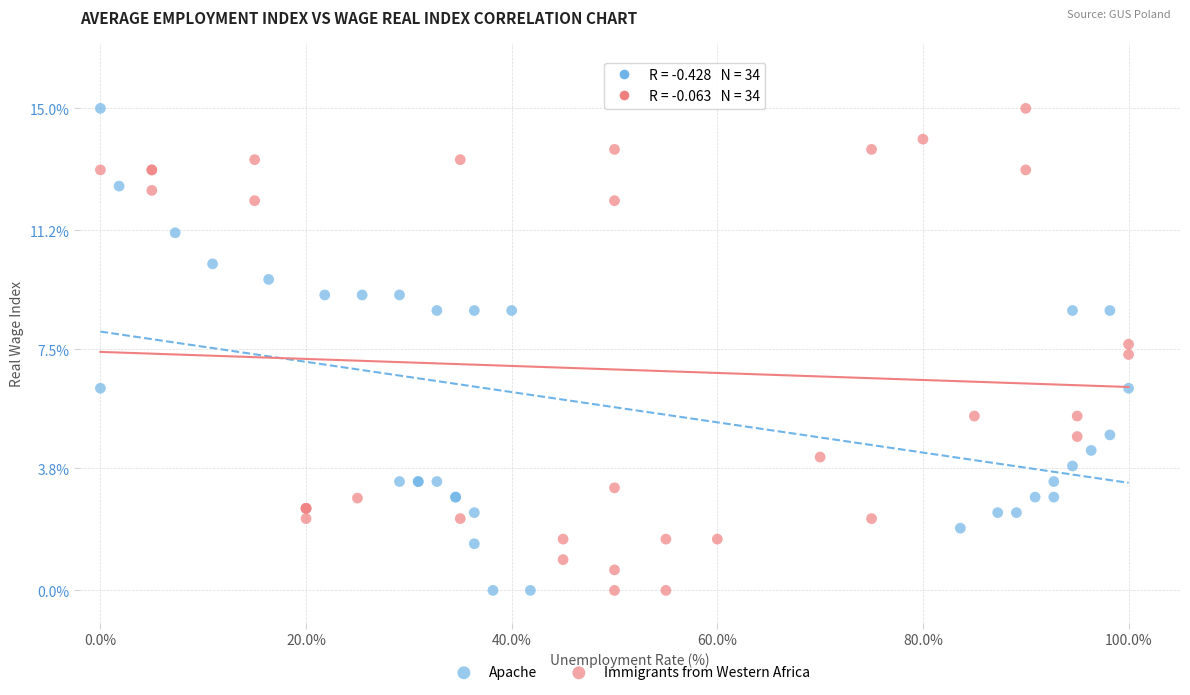

What are all the series names shown in the legend?

Apache, Immigrants from Western Africa